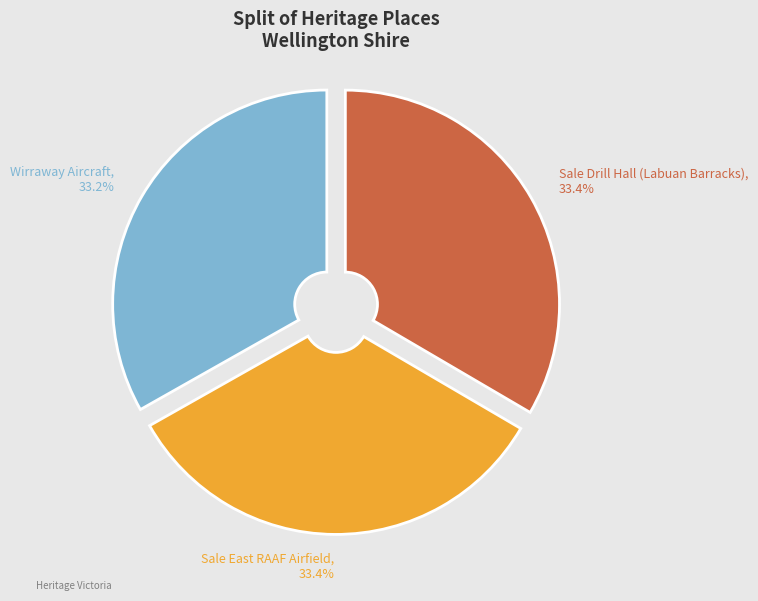

Is Wirraway Aircraft the majority of the pie?

No